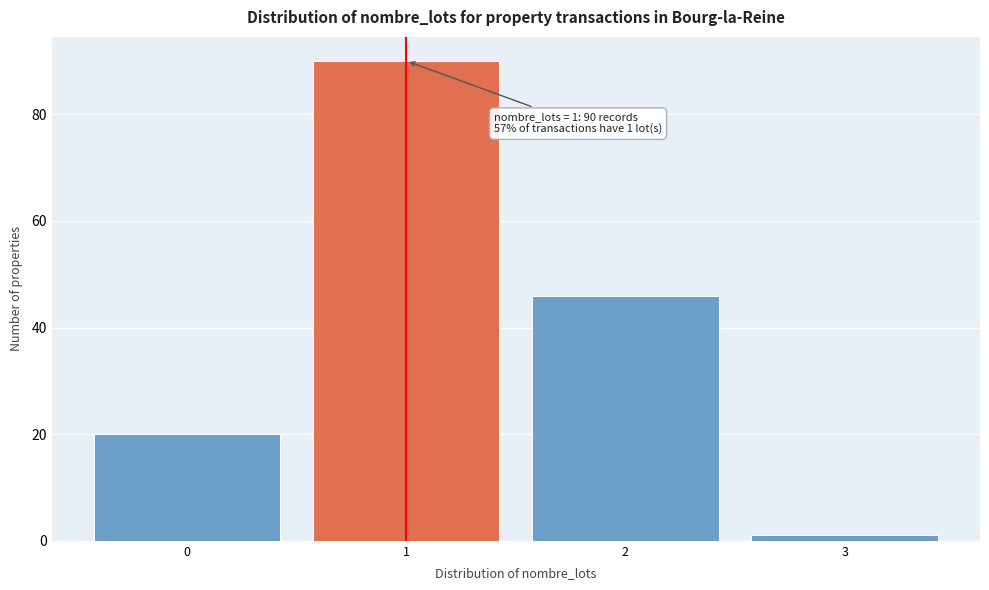

Which range on the x-axis has the tallest bar?

0.5 to 1.5